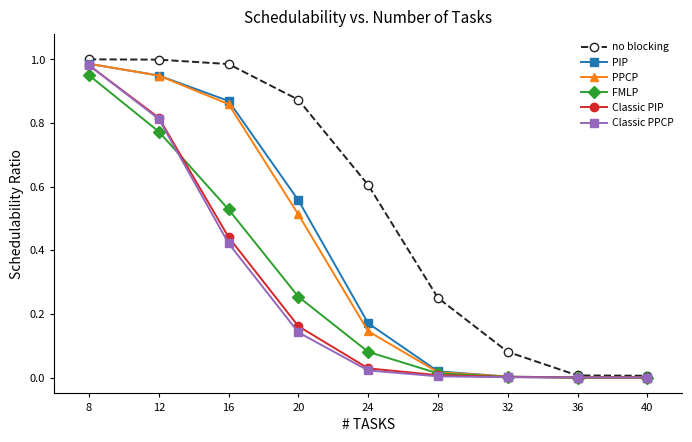

How many data points does each series have?

9